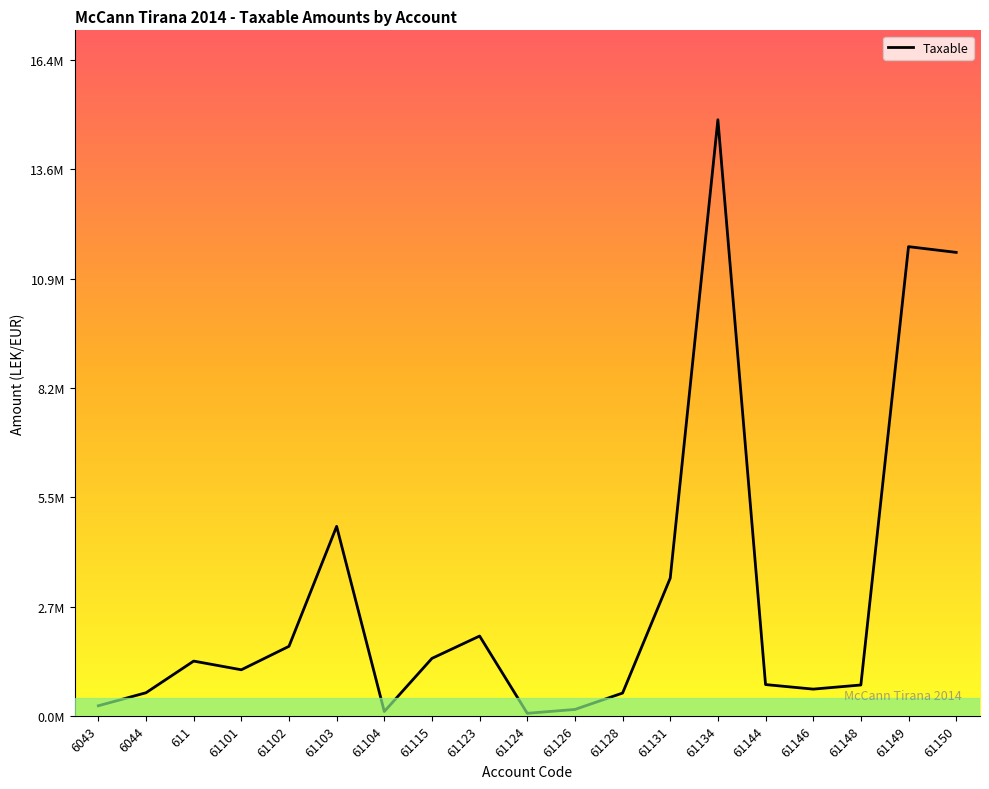

Where is the first local maximum?

611